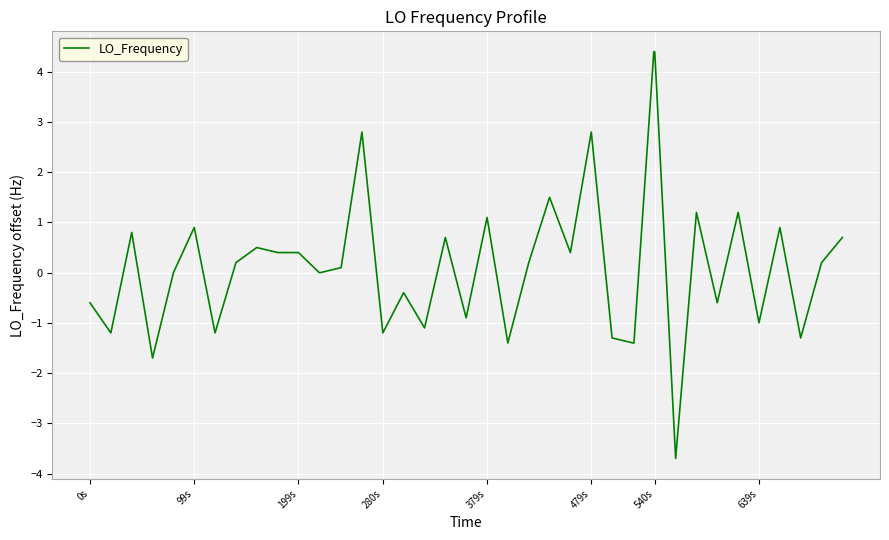

What is the maximum value shown in the chart?

4.4